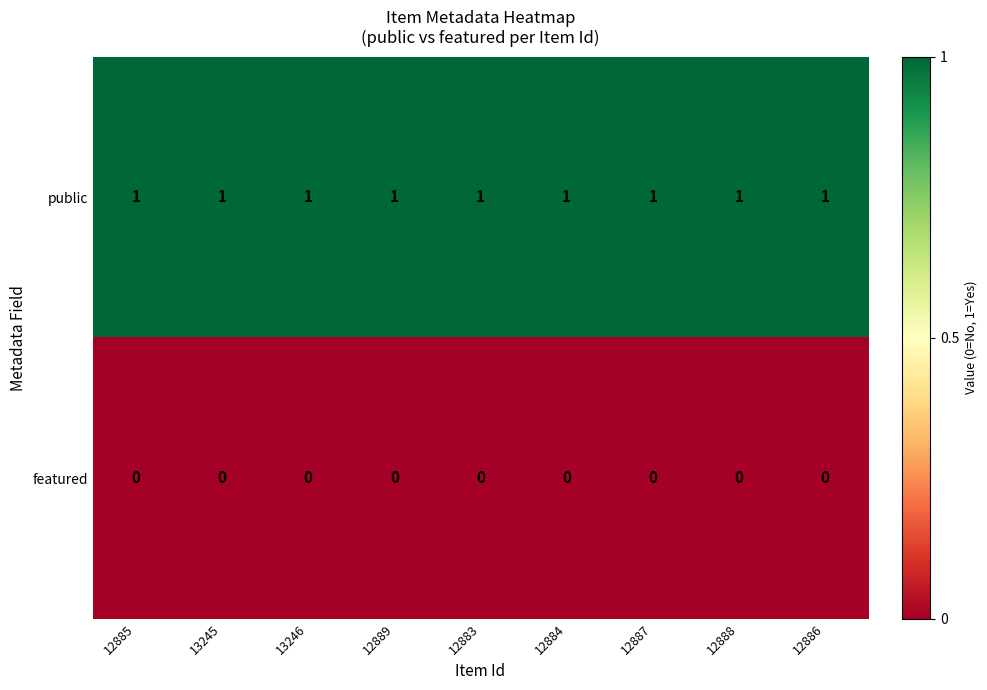

The public series shows 1 at 12885. True or false?

True